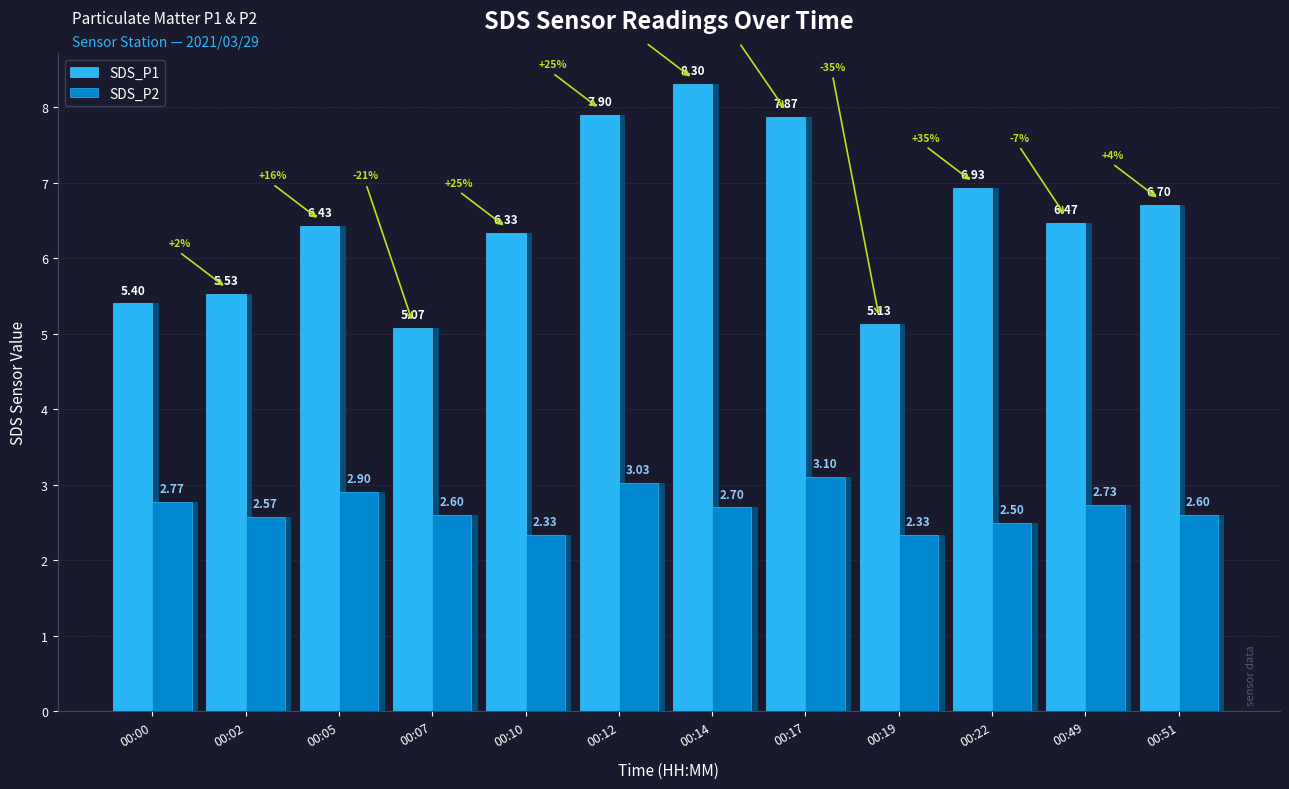

True or false: SDS_P1 has a value of 7.9 at 00:17.

True